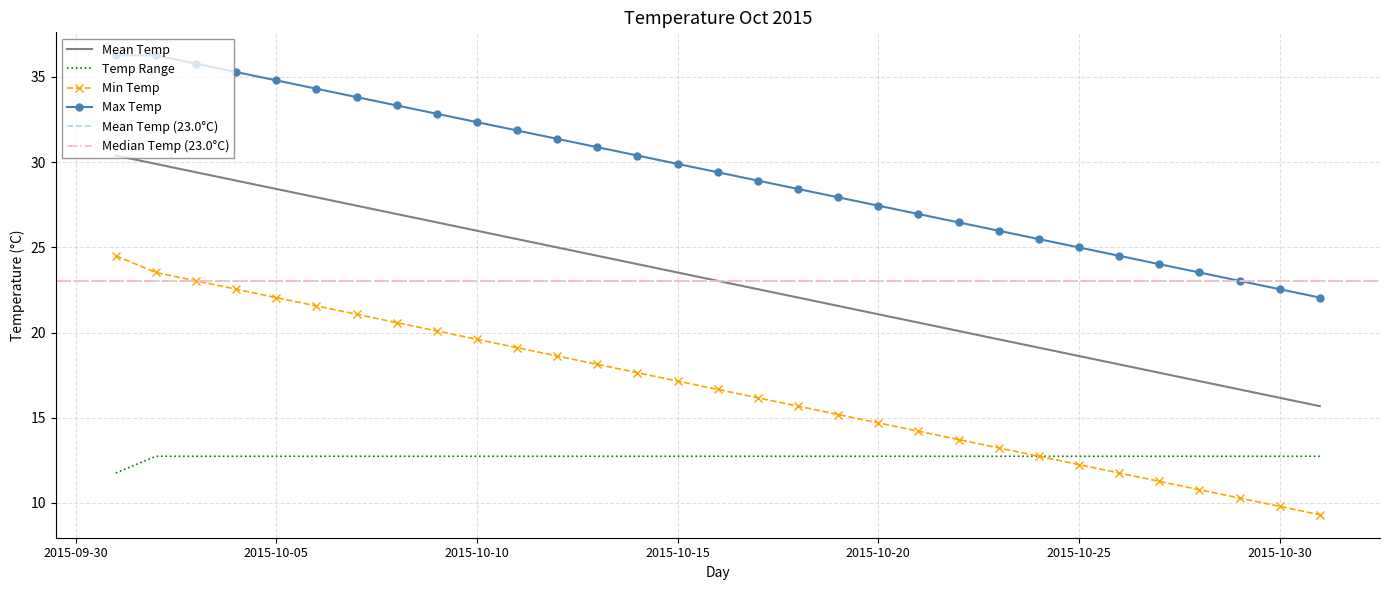

What is the sum of the 2015-10-02 values at 11 and 16?

35.8